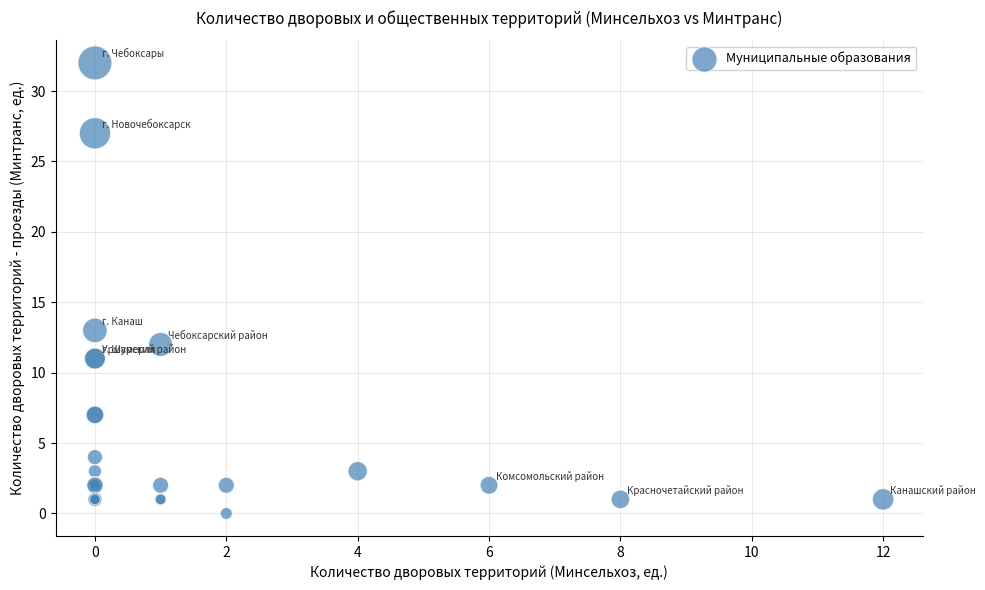

What Y value in the scatter plot is closest to 16?

13